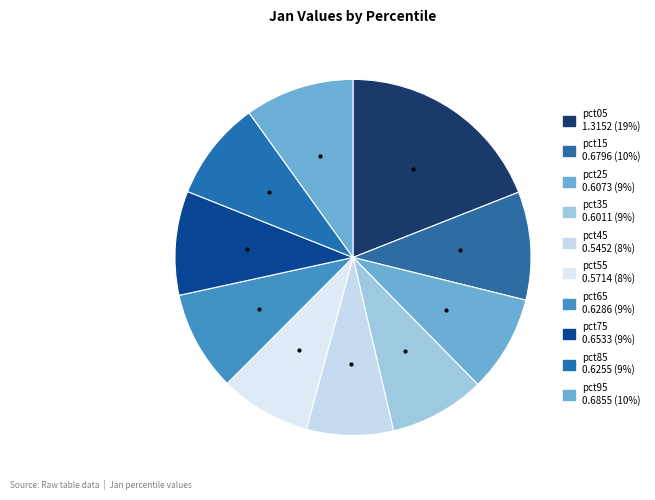

Which slice is the largest?

pct05